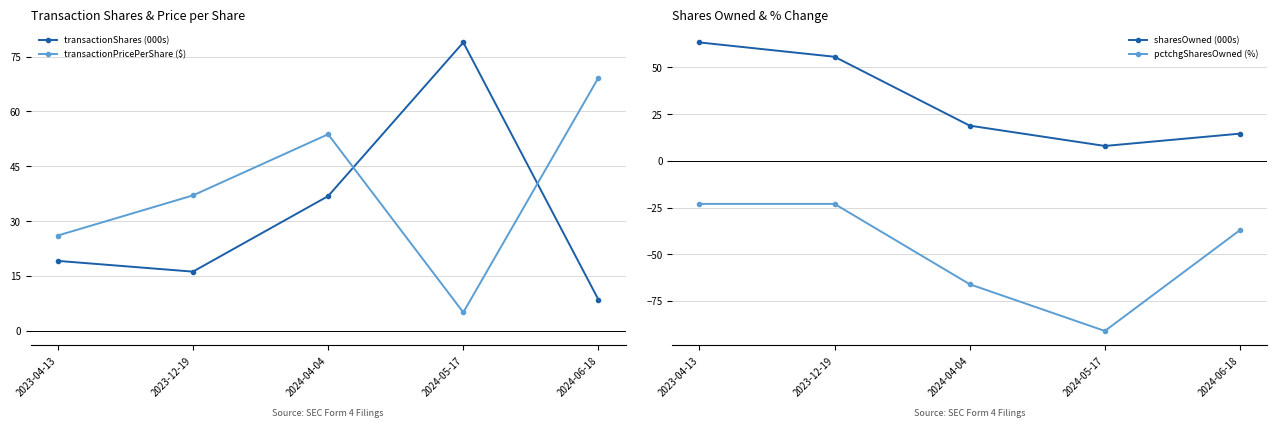

At 2024-06-18, list the series in order from smallest to largest.

pctchgSharesOwned (%), transactionShares (000s), sharesOwned (000s), transactionPricePerShare ($)